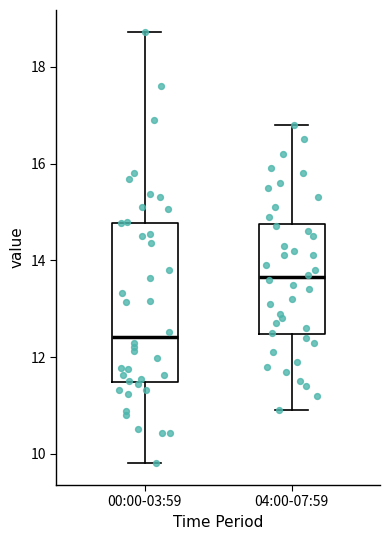

Reading left to right, transcribe this box plot: for each box, give where its median line is, the range the box spans, and where its two whiskers end, as read against the y-axis. The values are not printed on the chart, so give them approximately, as read against the axis.

00:00-03:59: median 12.4, box 11.4 to 14.8, whiskers 9.8 to 18.8
04:00-07:59: median 13.6, box 12.4 to 14.8, whiskers 11.0 to 16.8